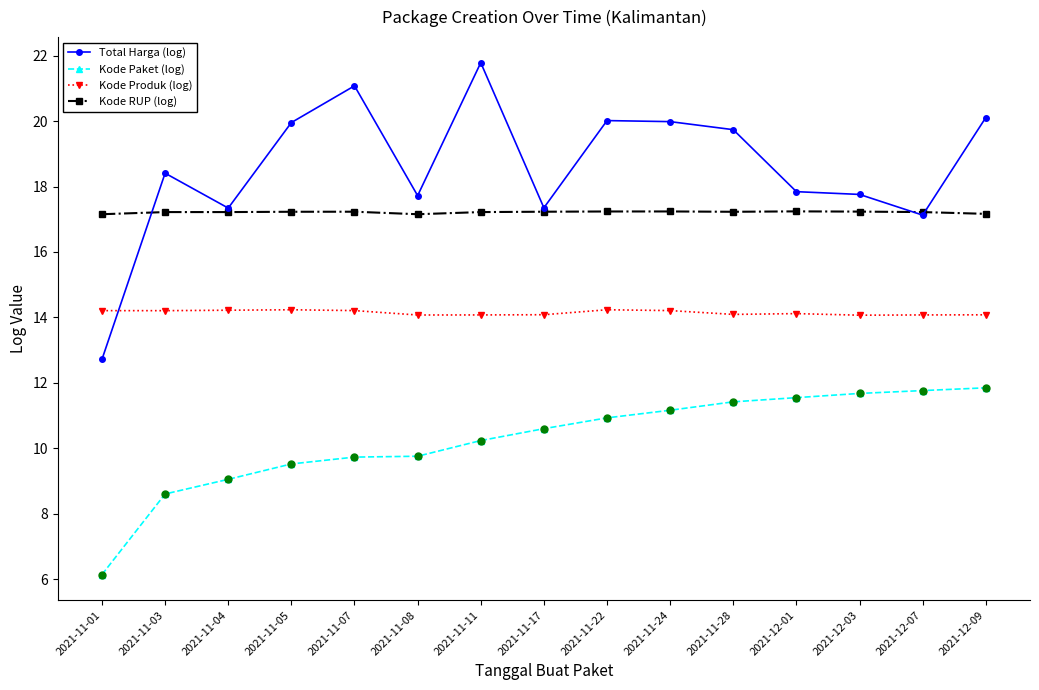

At how many categories does at least one series exceed 19?

7